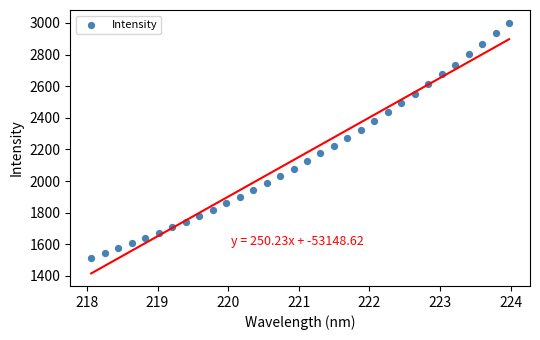

What is the range of Y values (max minus min)?

1488.2